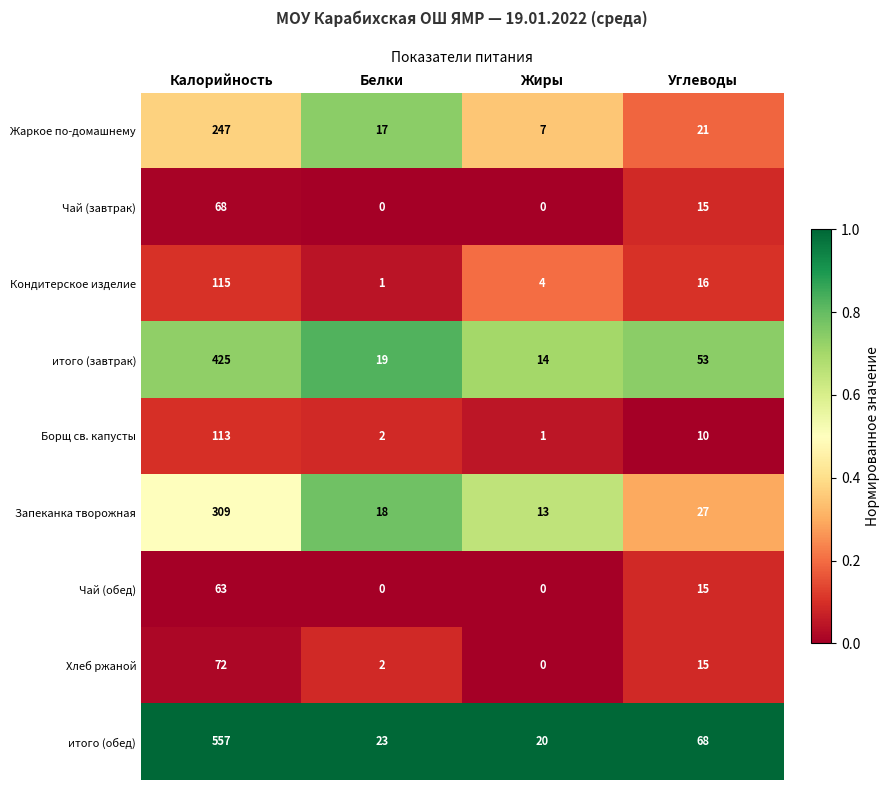

What is the total value across all series at Белки?

82